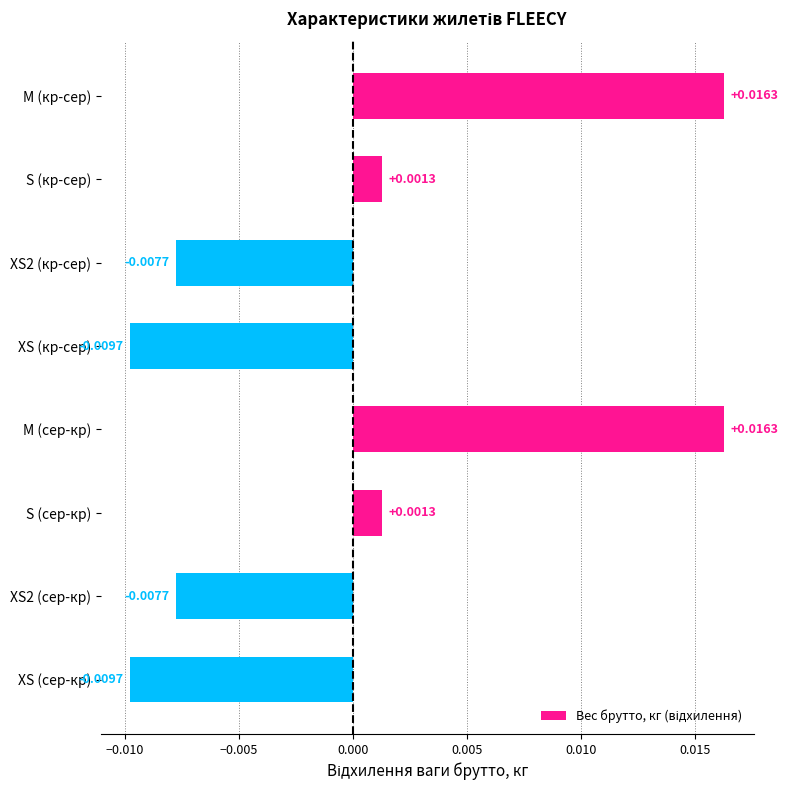

What is the label of the 1st bar from the bottom?

XS (сер-кр)